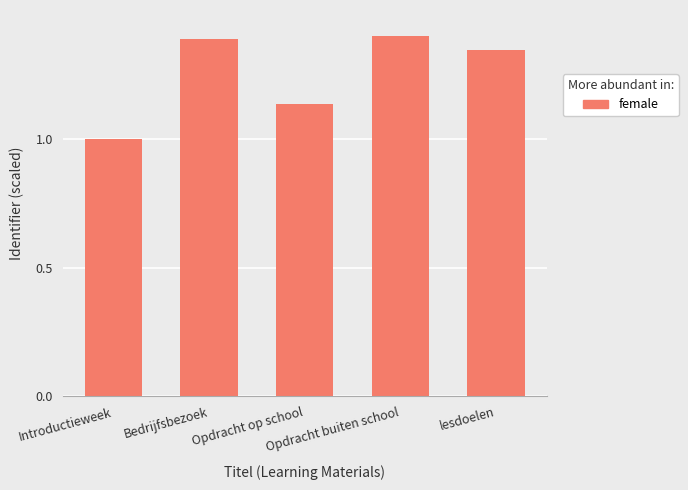

Are the bars horizontal?

No